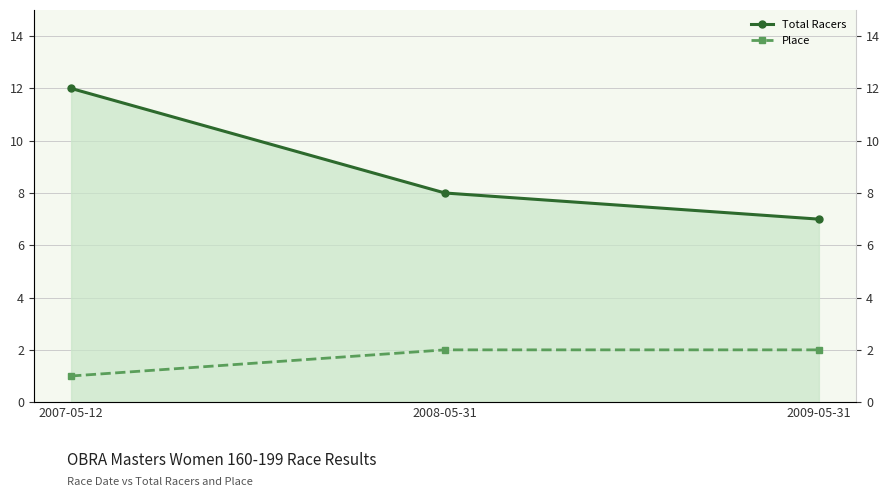

True or false: Place has a value of 2 at 2009-05-31.

True